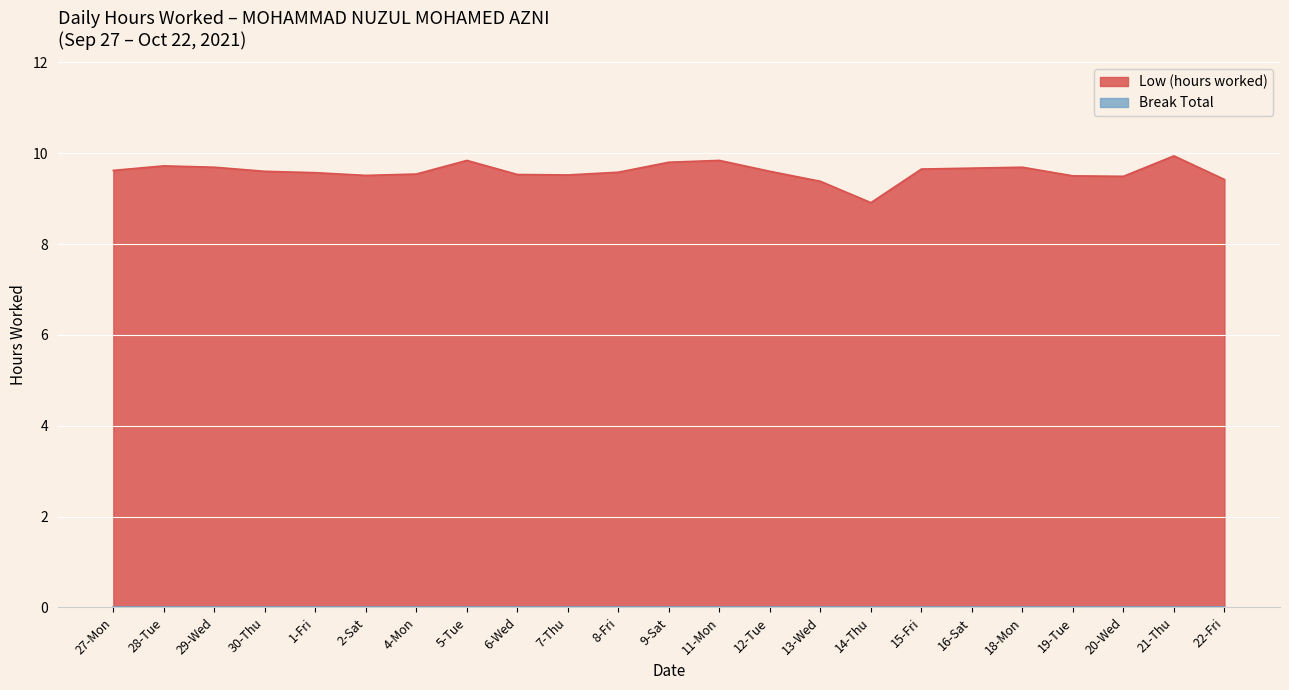

Where is the first local minimum?

2-Sat